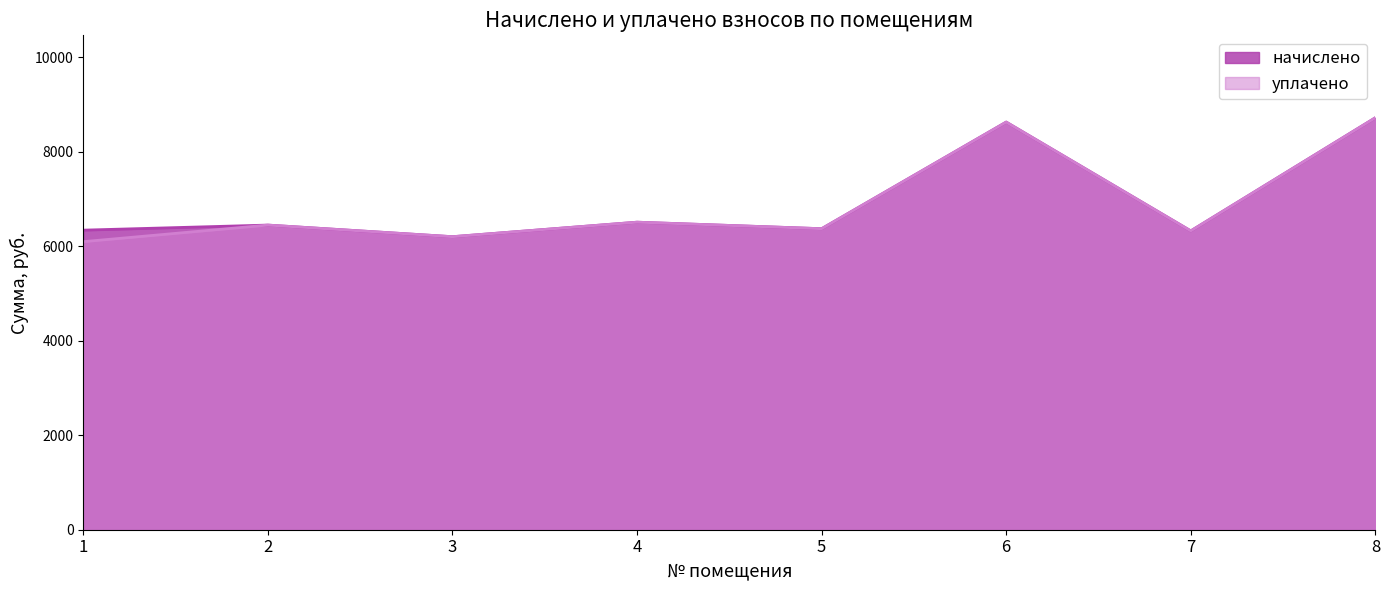

Reading right to left, transcribe all the data shown in this chart.

начислено: 8724.5	6328.3	8632.3	6374.4	6512.6	6205.3	6451.2	6343.7
уплачено: 8724.5	6328.3	8632.3	6374.4	6512.6	6205.3	6451.2	6100.0